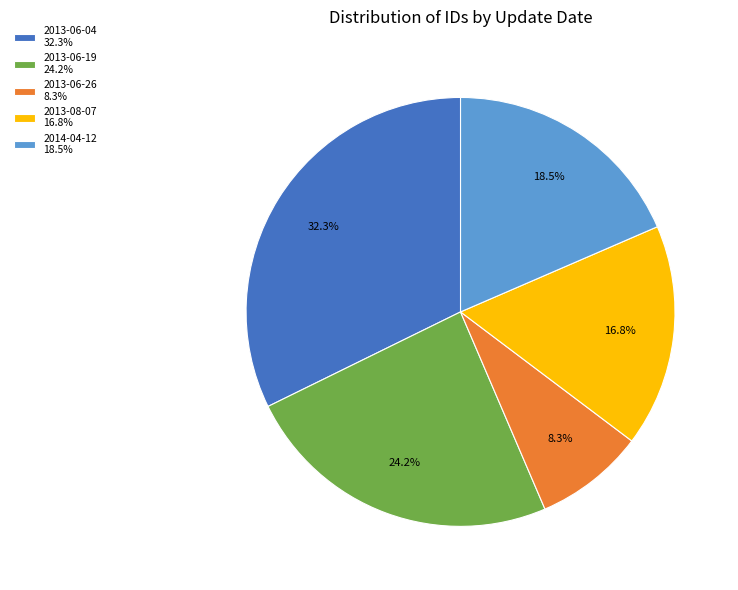

Rank the categories by value from highest to lowest.

2013-06-04 32.3%, 2013-06-19 24.2%, 2014-04-12 18.5%, 2013-08-07 16.8%, 2013-06-26 8.3%